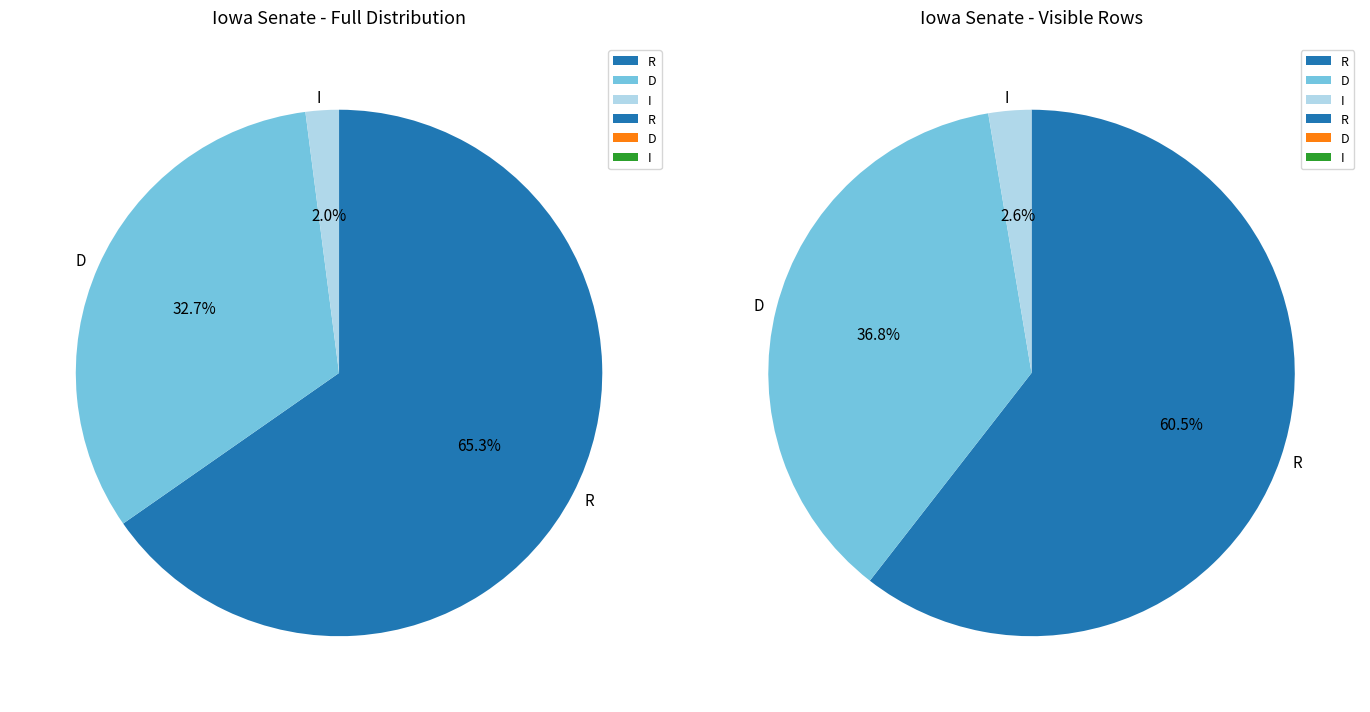

Is there a majority slice in this chart?

Yes